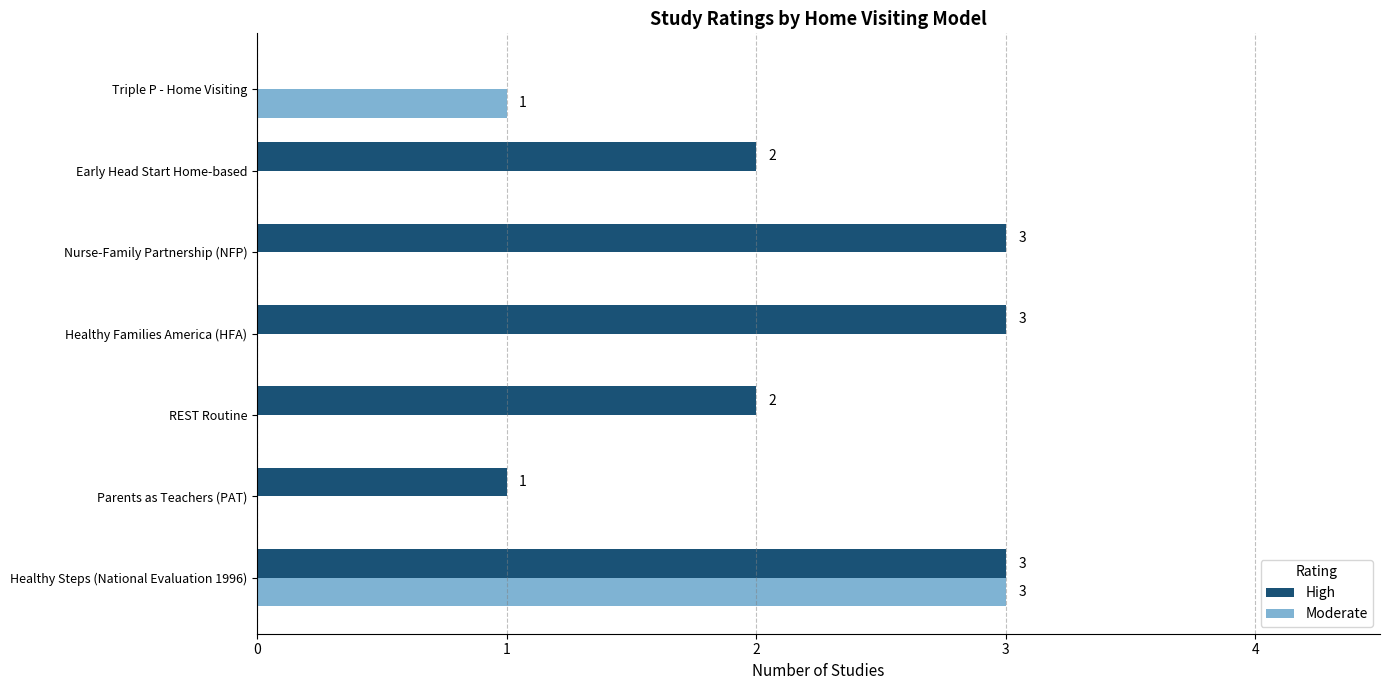

What is the total value across all series at Healthy Families America (HFA)?

3